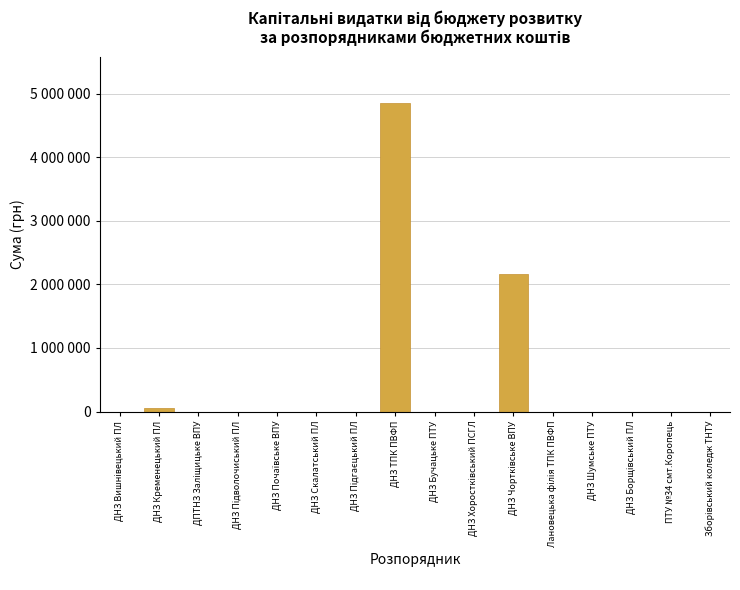

Are the bars horizontal?

No